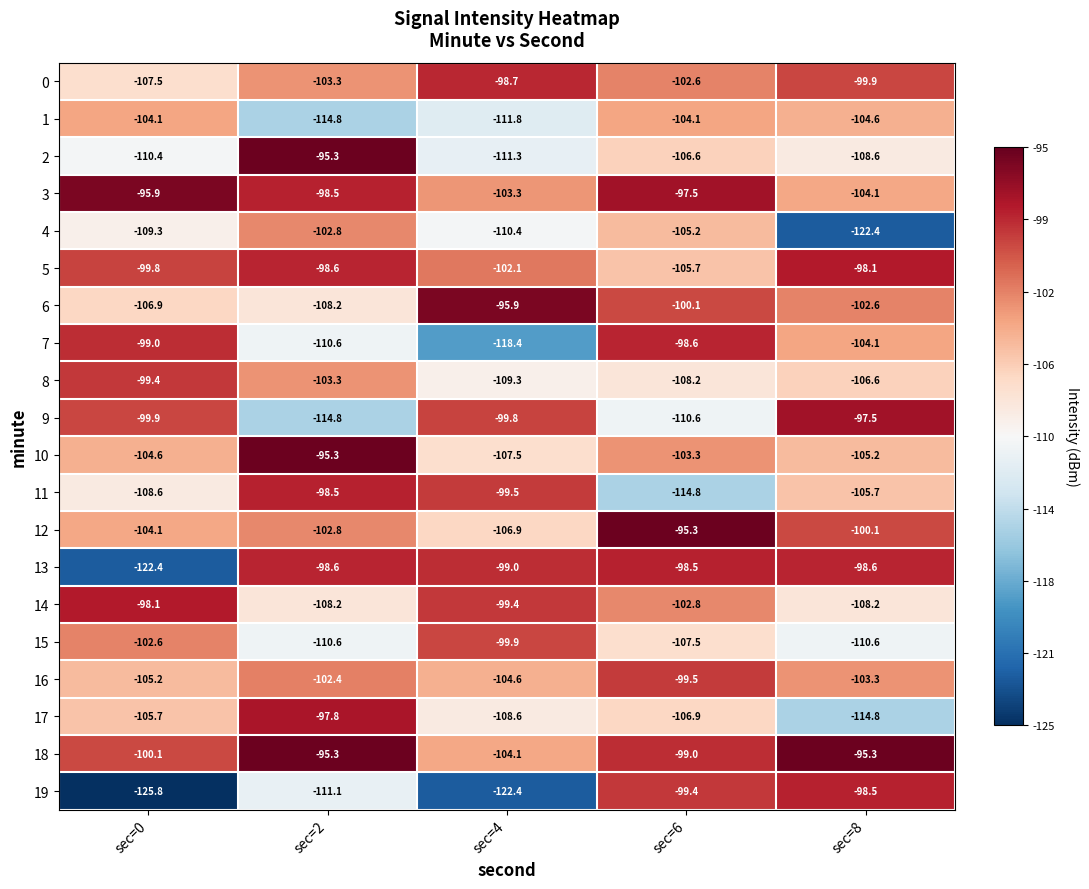

Read the 2 value at sec=4.

-111.3